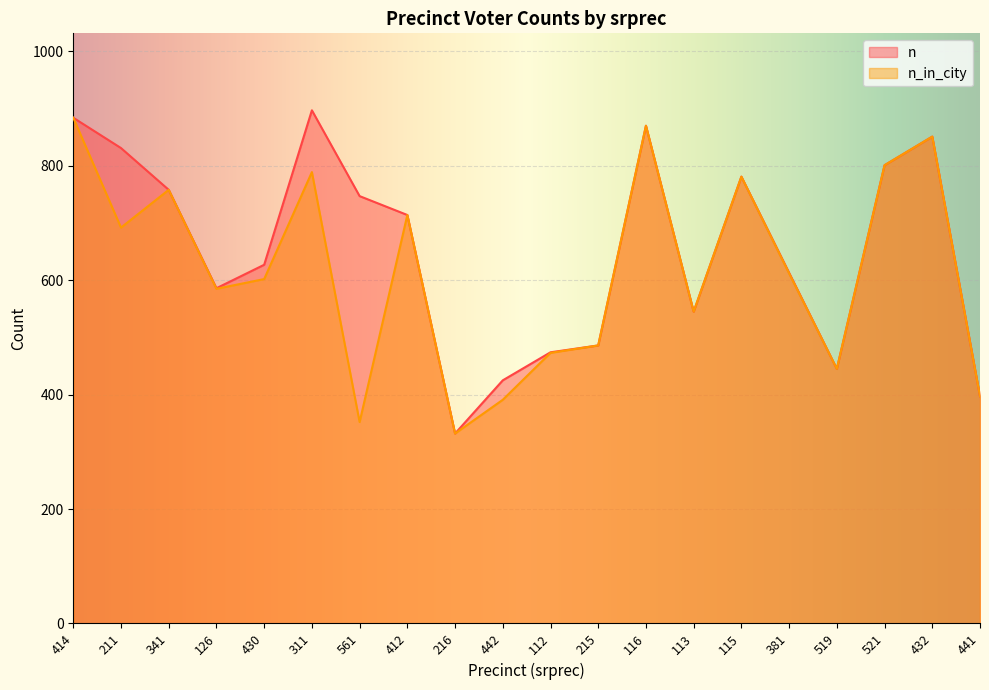

Reading left to right, extract all data points from this chart.

n_in_city: 414=884	211=692	341=758	126=585	430=602	311=789	561=352	412=714	216=332	442=391	112=473	215=486	116=870	113=545	115=781	381=612	519=445	521=801	432=851	441=397
n: 414=884	211=831	341=758	126=586	430=627	311=897	561=747	412=714	216=332	442=425	112=474	215=486	116=870	113=545	115=781	381=613	519=445	521=801	432=851	441=397